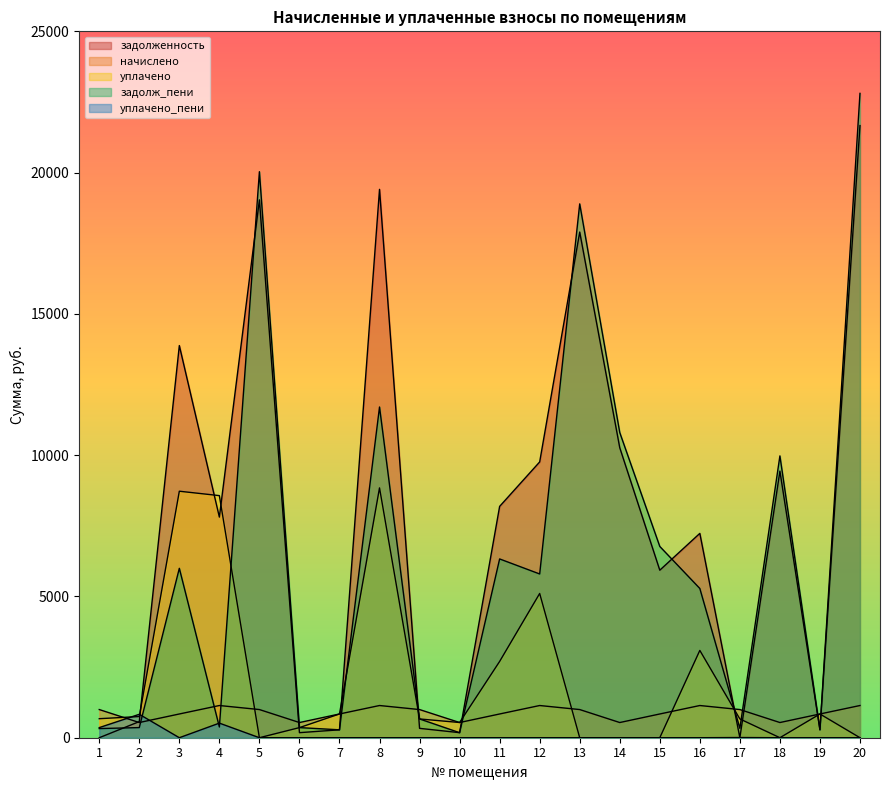

What is the difference between the уплачено values at 9 and 7?

176.7